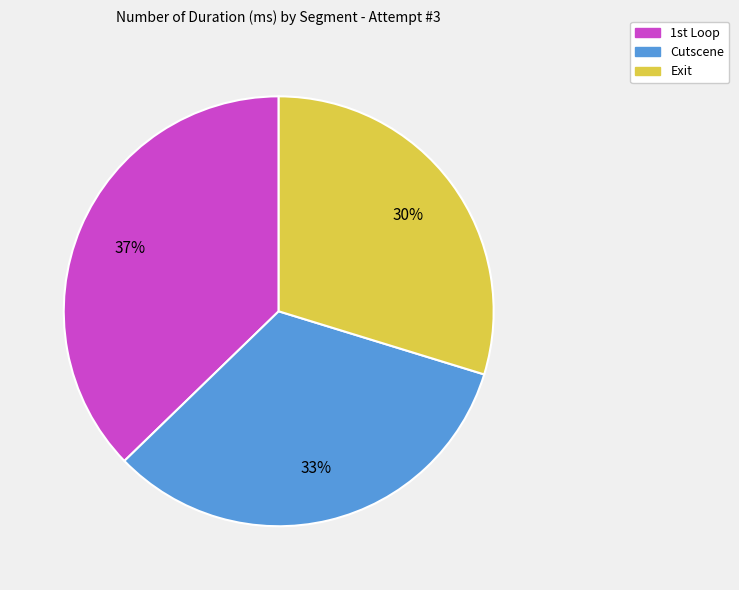

Does Cutscene represent more than half of the total?

No